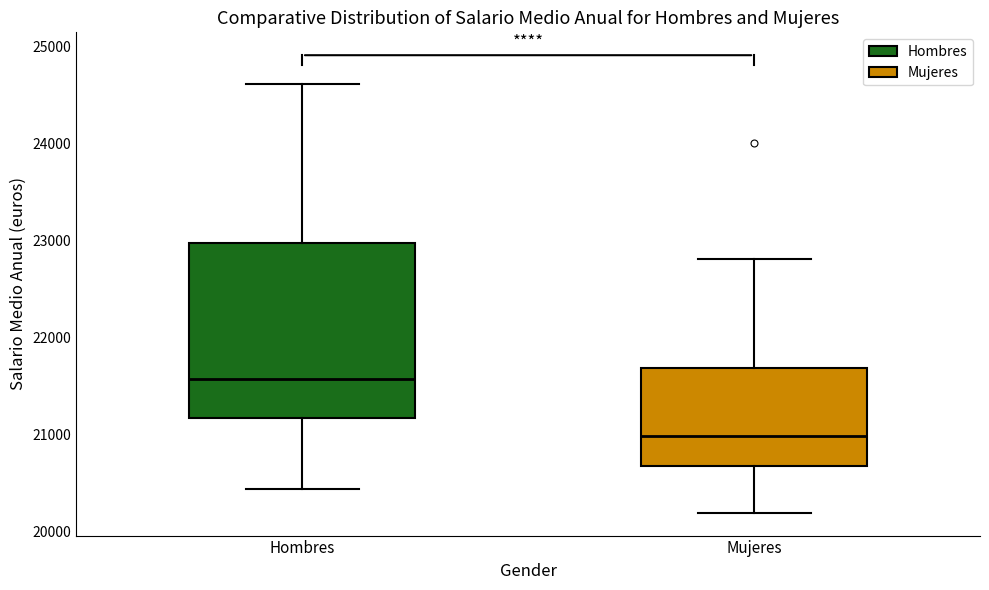

Reading left to right, transcribe this box plot: for each box, give where its median line is, the range the box spans, and where its two whiskers end, as read against the y-axis. The values are not printed on the chart, so give them approximately, as read against the axis.

Hombres: median 21600, box 21200 to 23000, whiskers 20400 to 24600
Mujeres: median 21000, box 20700 to 21700, whiskers 20200 to 22800